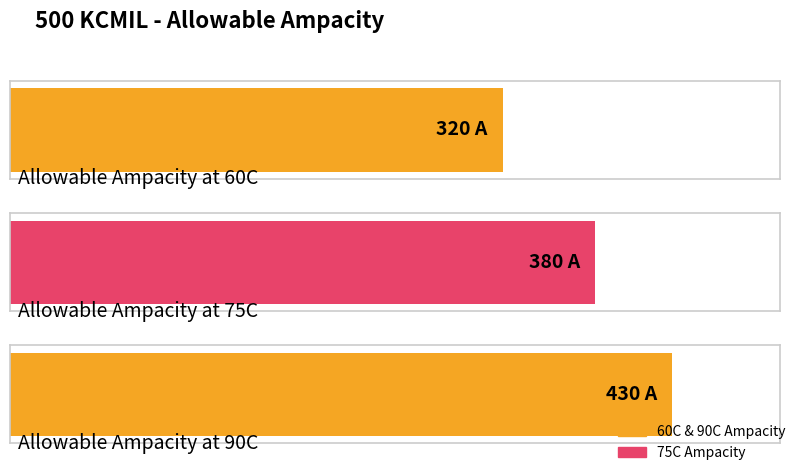

Which label corresponds to the largest value in the chart?

Allowable Ampacity at 90C